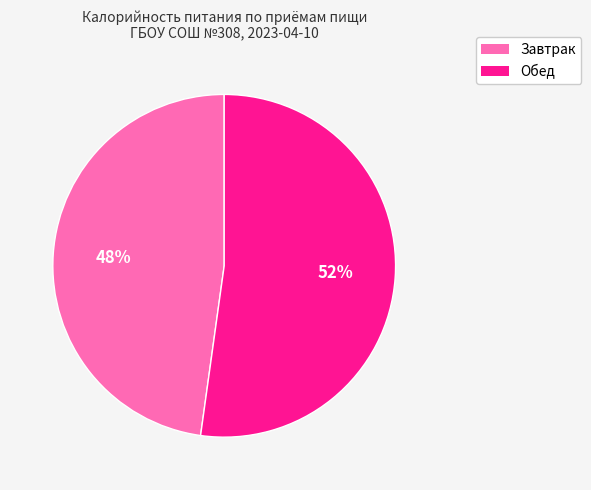

Approximately how many times larger is the value at Завтрак compared to Обед?

0.9